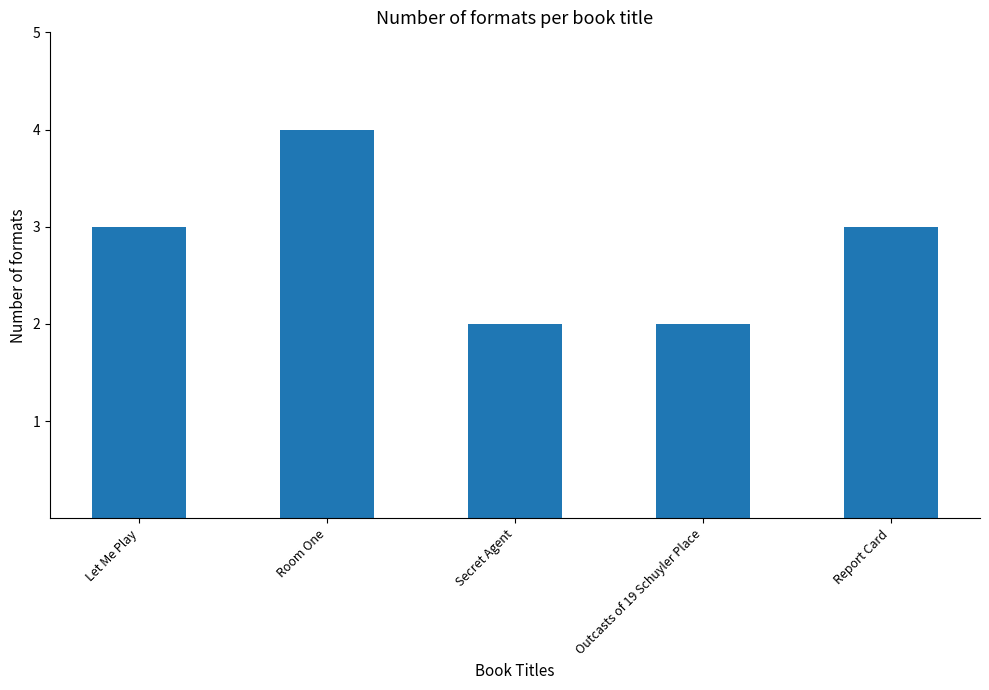

How many bars are there in total?

5